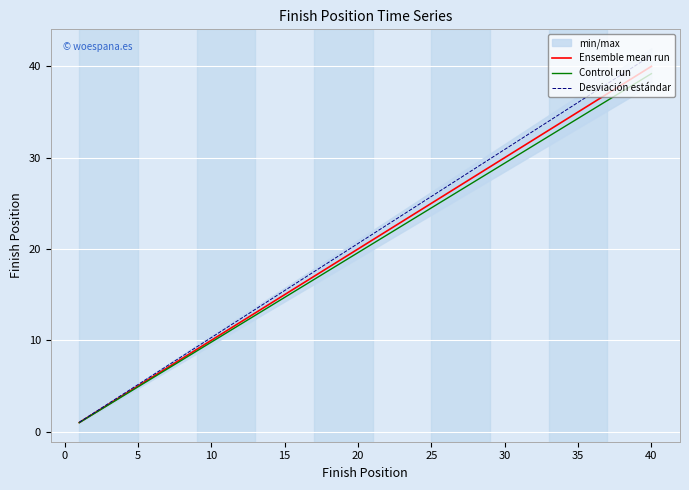

The Desviación estándar series shows 4.3 at 10. True or false?

False